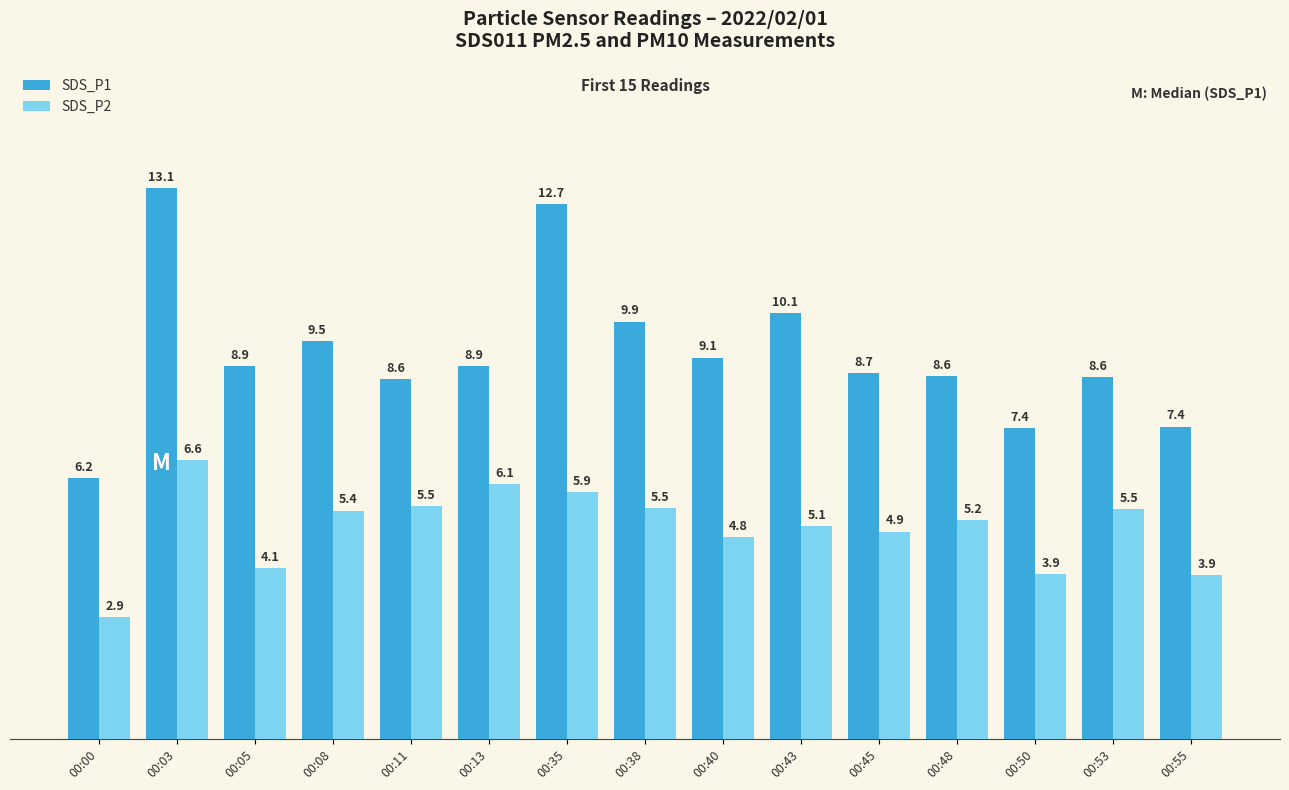

Reading right to left, what are all the values shown in this chart?

SDS_P1: 00:55=7.4	00:53=8.6	00:50=7.4	00:48=8.6	00:45=8.7	00:43=10.1	00:40=9.1	00:38=9.9	00:35=12.7	00:13=8.9	00:11=8.6	00:08=9.5	00:05=8.9	00:03=13.1	00:00=6.2
SDS_P2: 00:55=3.9	00:53=5.5	00:50=3.9	00:48=5.2	00:45=4.9	00:43=5.1	00:40=4.8	00:38=5.5	00:35=5.9	00:13=6.1	00:11=5.5	00:08=5.4	00:05=4.1	00:03=6.6	00:00=2.9